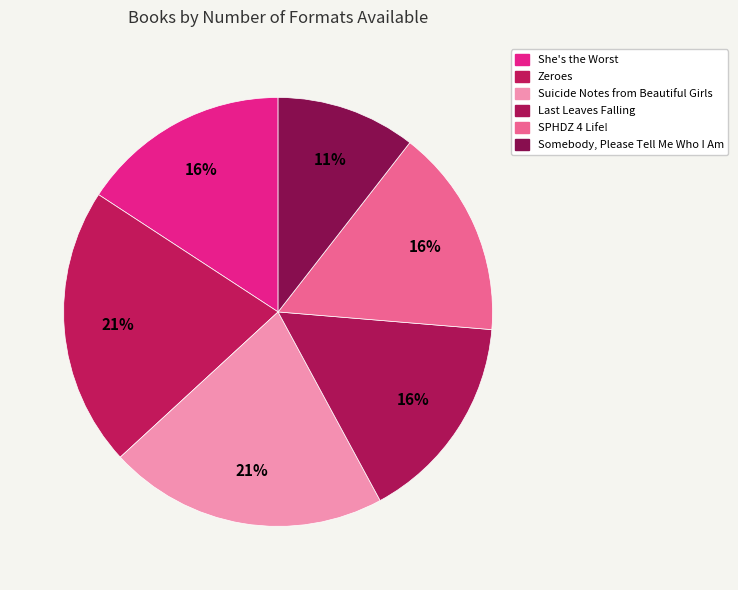

Is it true that Suicide Notes from Beautiful Girls is 21% of the pie?

True